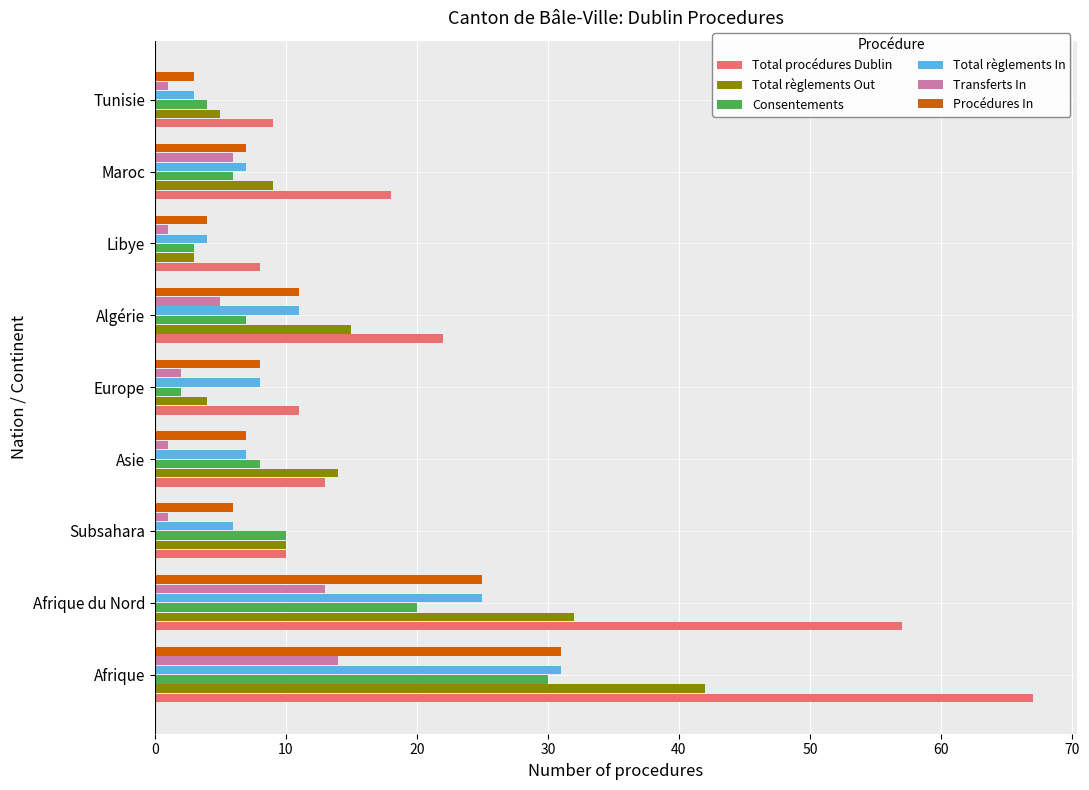

Which series has the largest total across all categories?

Total procédures Dublin